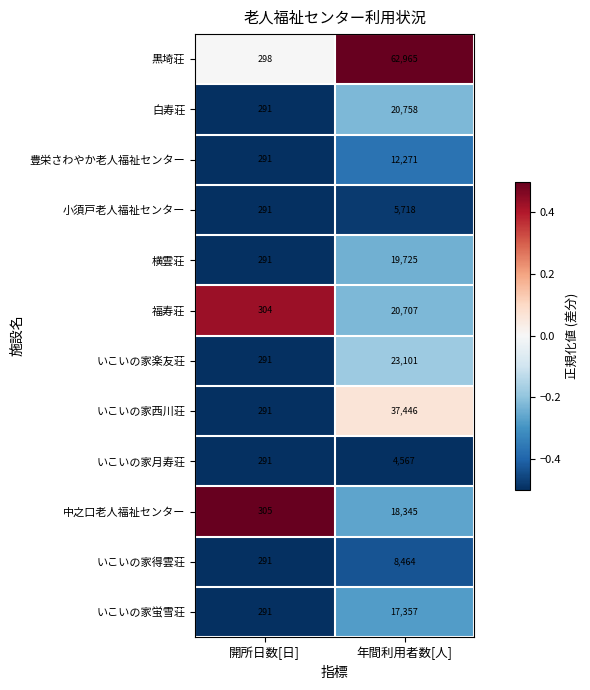

True or false: 豊栄さわやか老人福祉センター has a value of 181 at 開所日数[日].

False